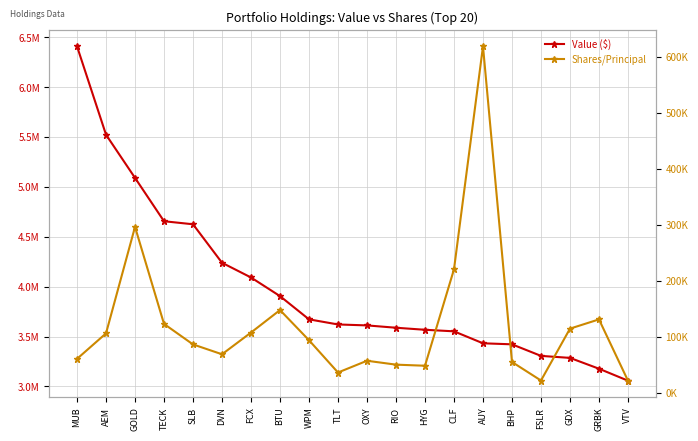

Is the value of Shares/Principal at TECK greater than the value of Value ($) at AEM?

No